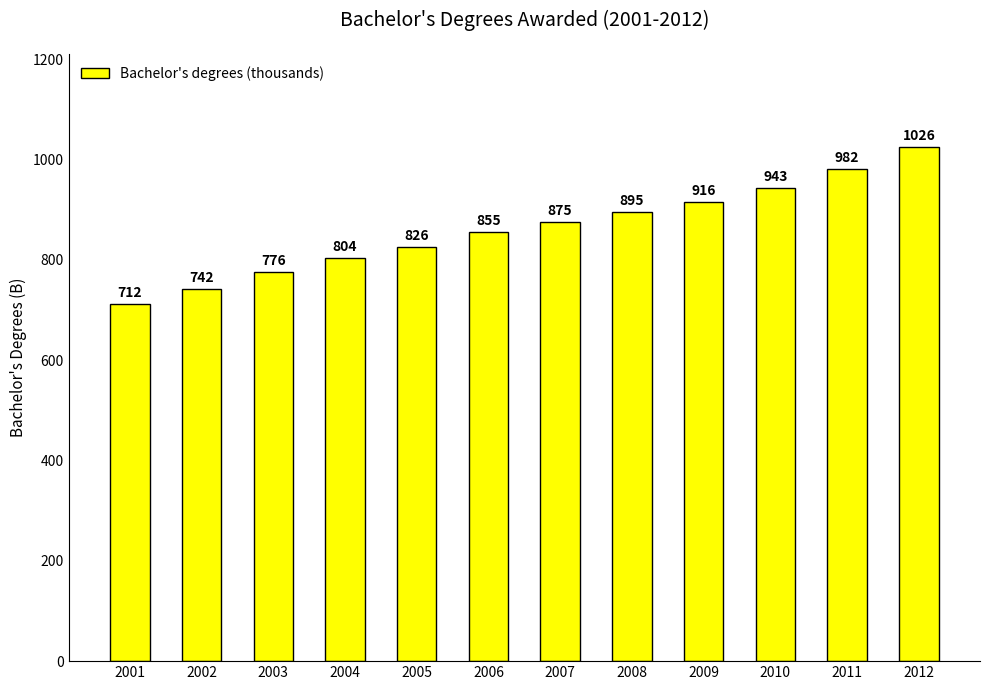

What is the change in value from 2001 to 2007?

+163